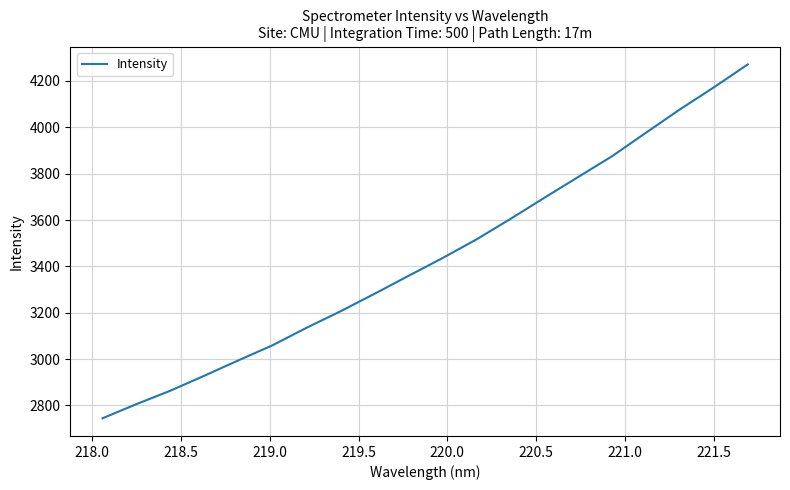

What is the minimum value shown in the chart?

2744.6